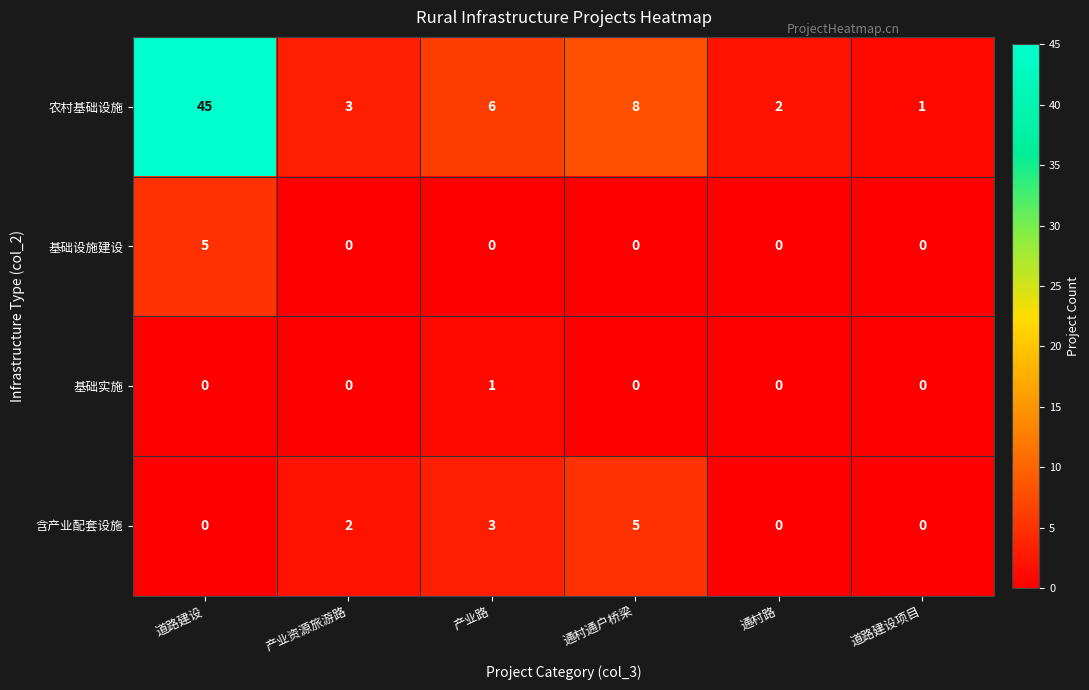

What is the sum of all 含产业配套设施 values?

10